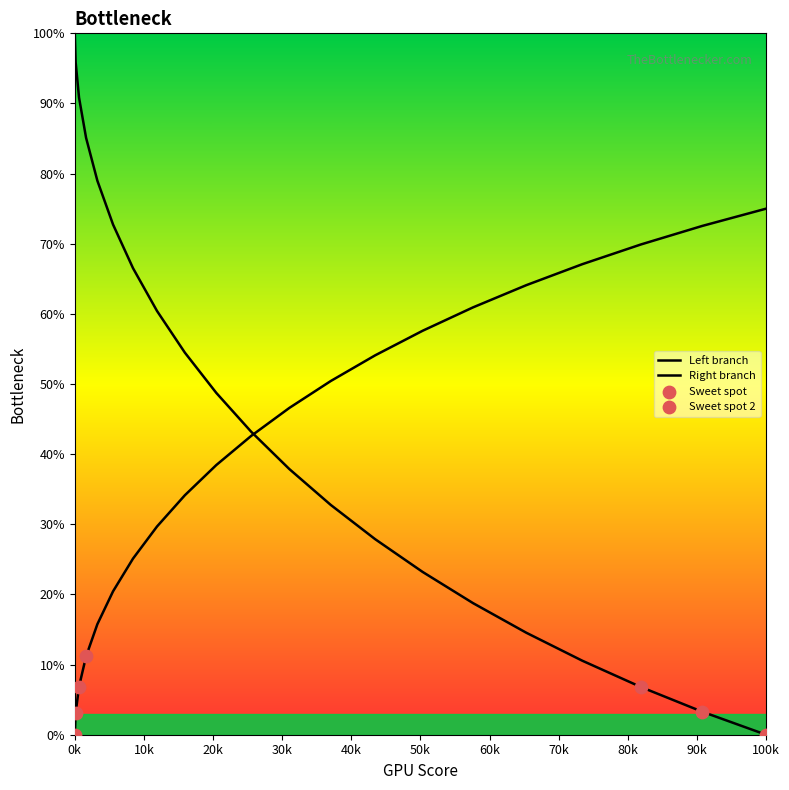

Does the chart have visible grid lines?

No